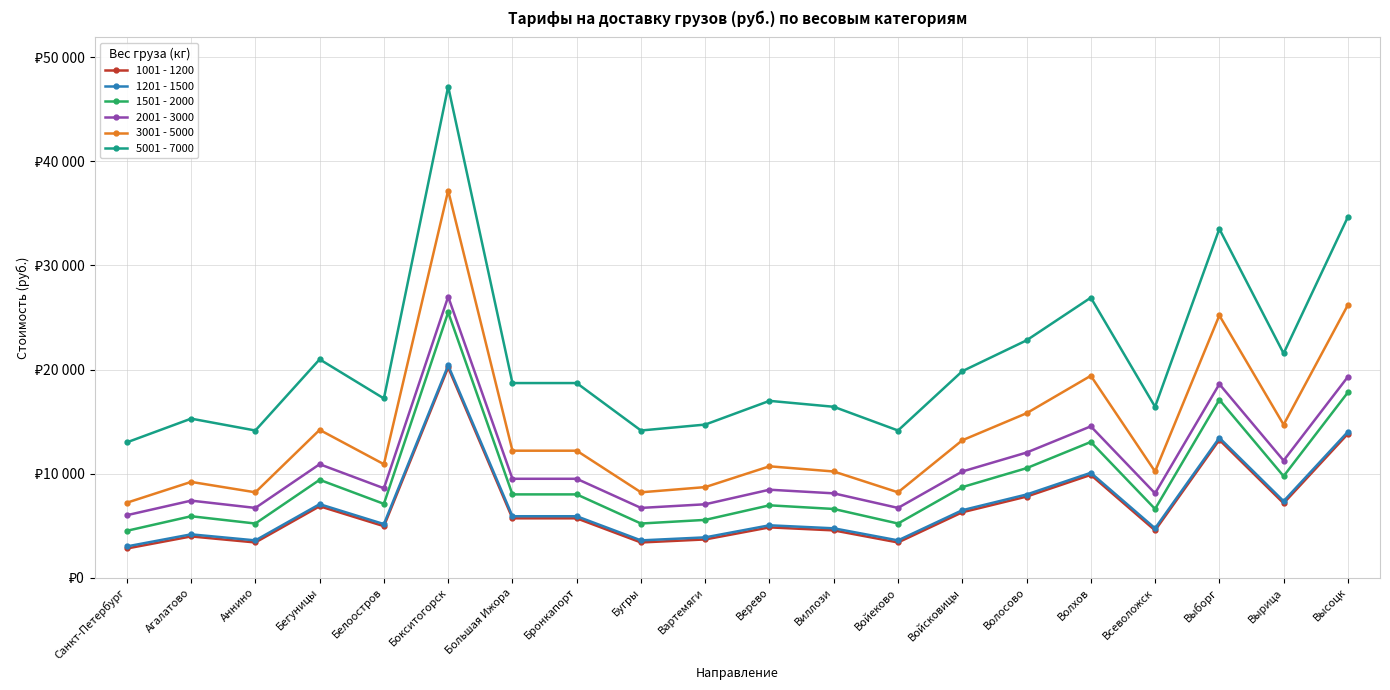

Rank the series at Верево from lowest to highest value.

1001 - 1200, 1201 - 1500, 1501 - 2000, 2001 - 3000, 3001 - 5000, 5001 - 7000